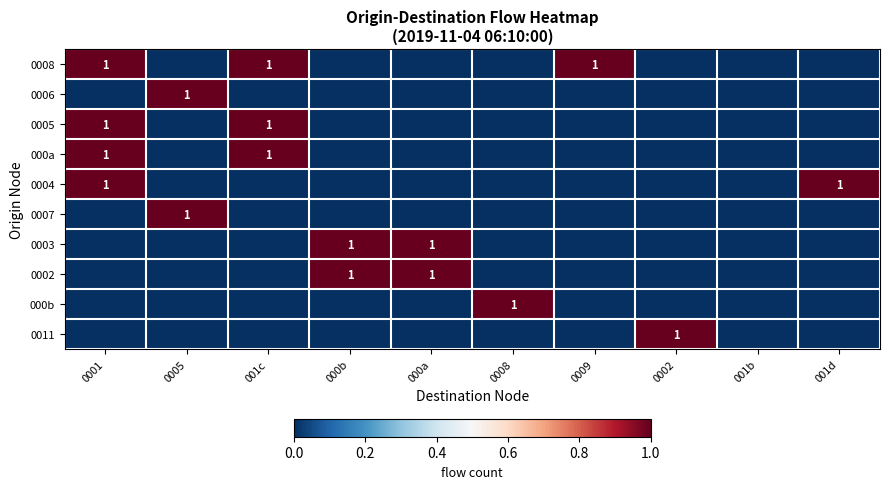

What value does the 0002 series have at 000a?

1